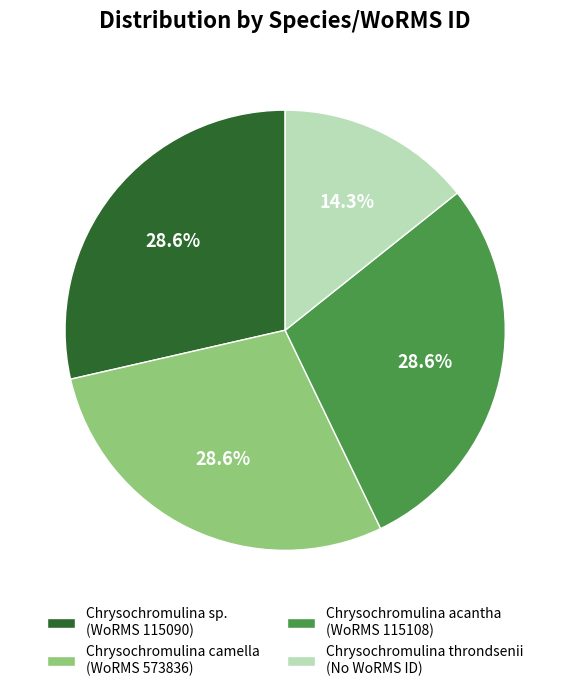

Does Chrysochromulina acantha (WoRMS 115108) represent more than half of the total?

No